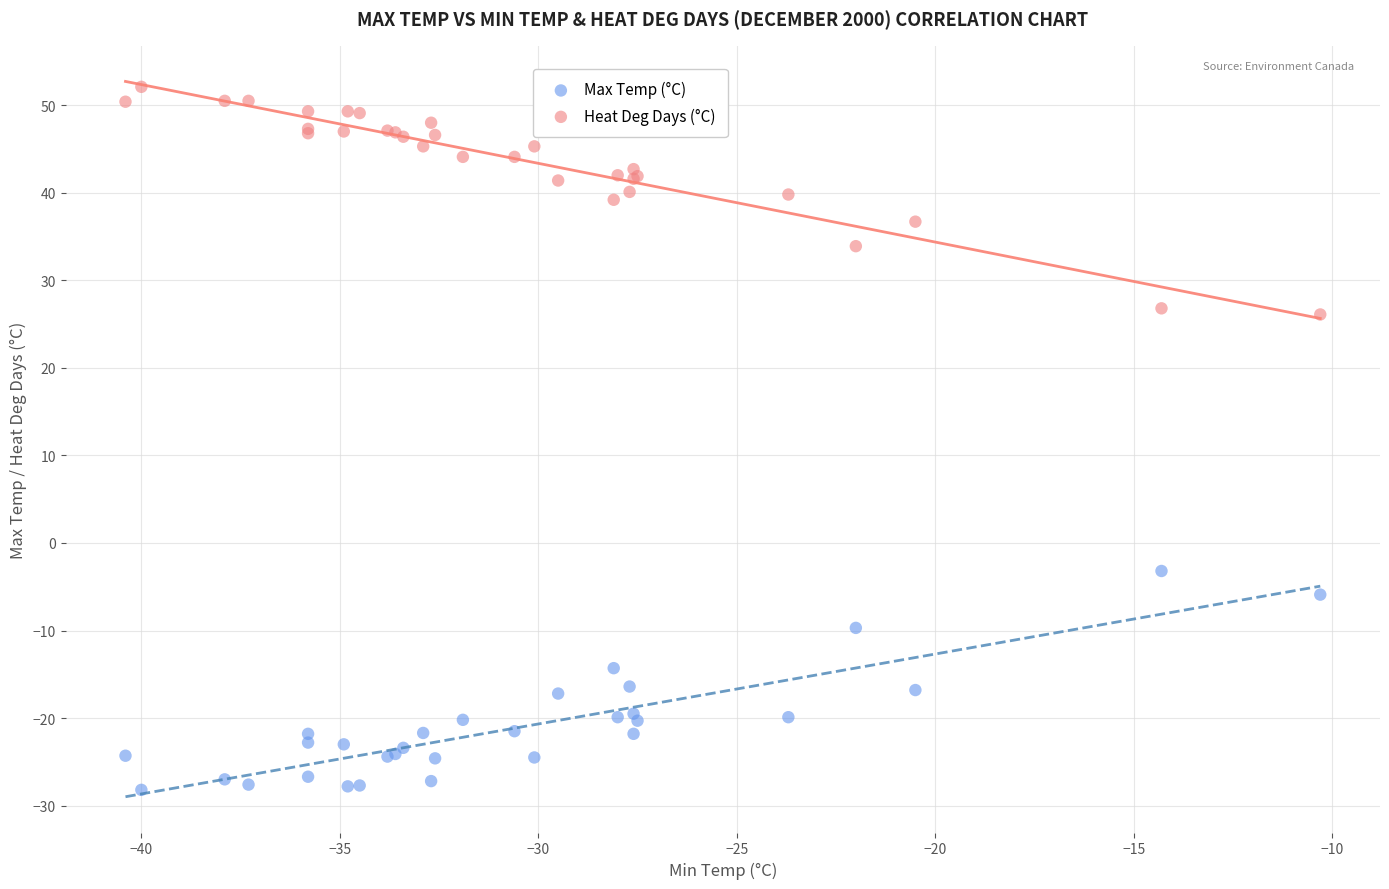

What are all the series names shown in the legend?

Max Temp (°C), Heat Deg Days (°C)